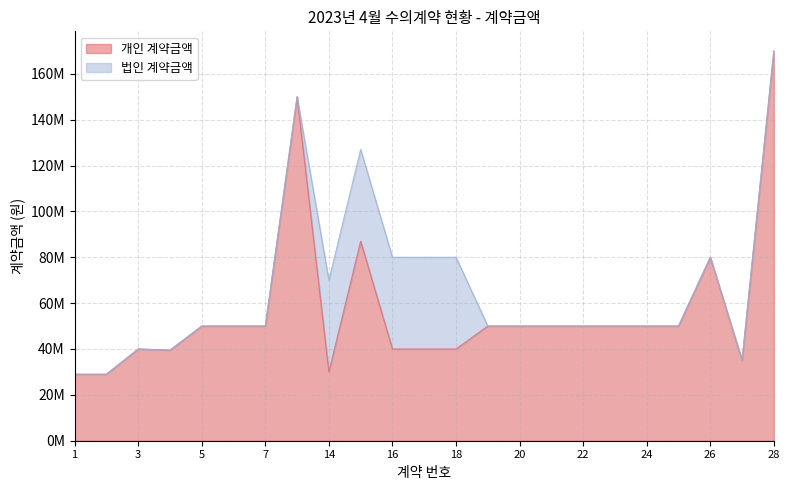

What is the value of the 12th point from the left?

40000000